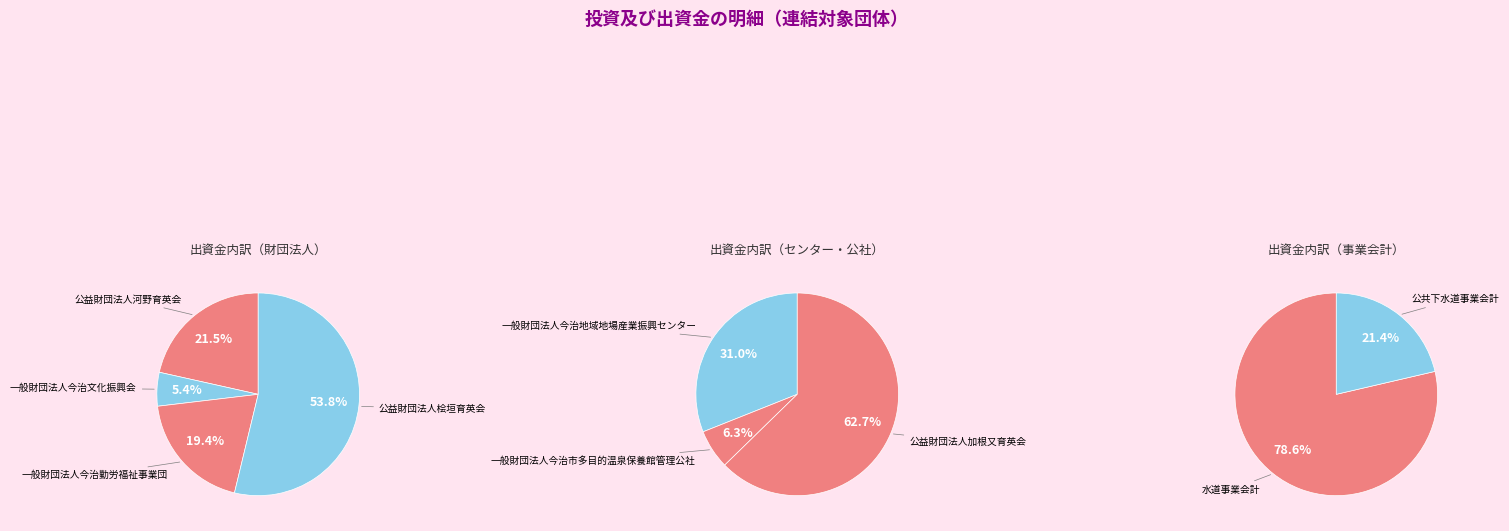

Which slice represents more than half of the pie?

水道事業会計